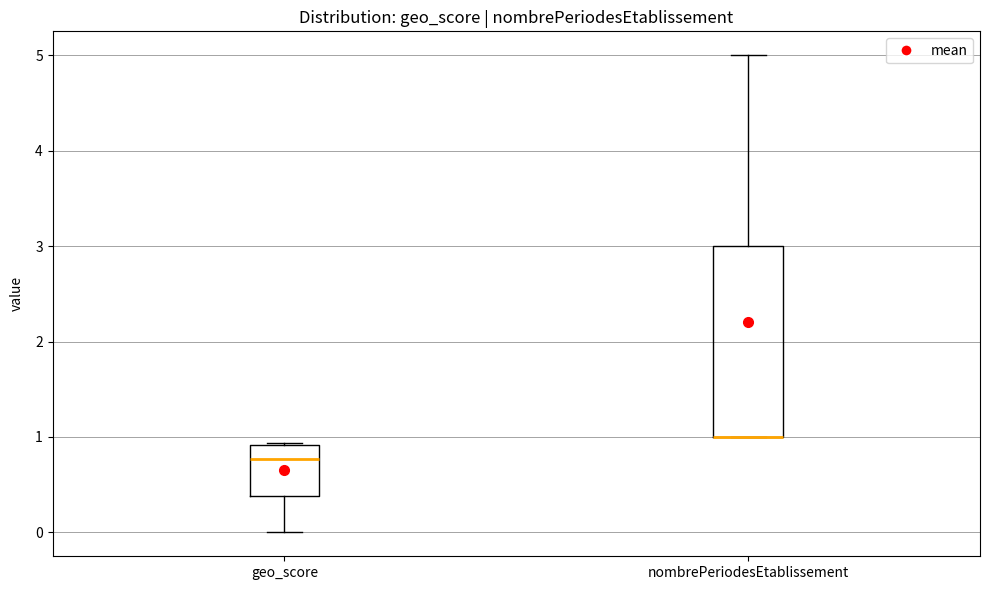

Comparing the boxes themselves (not the whiskers), which one is the tallest?

nombrePeriodesEtablissement